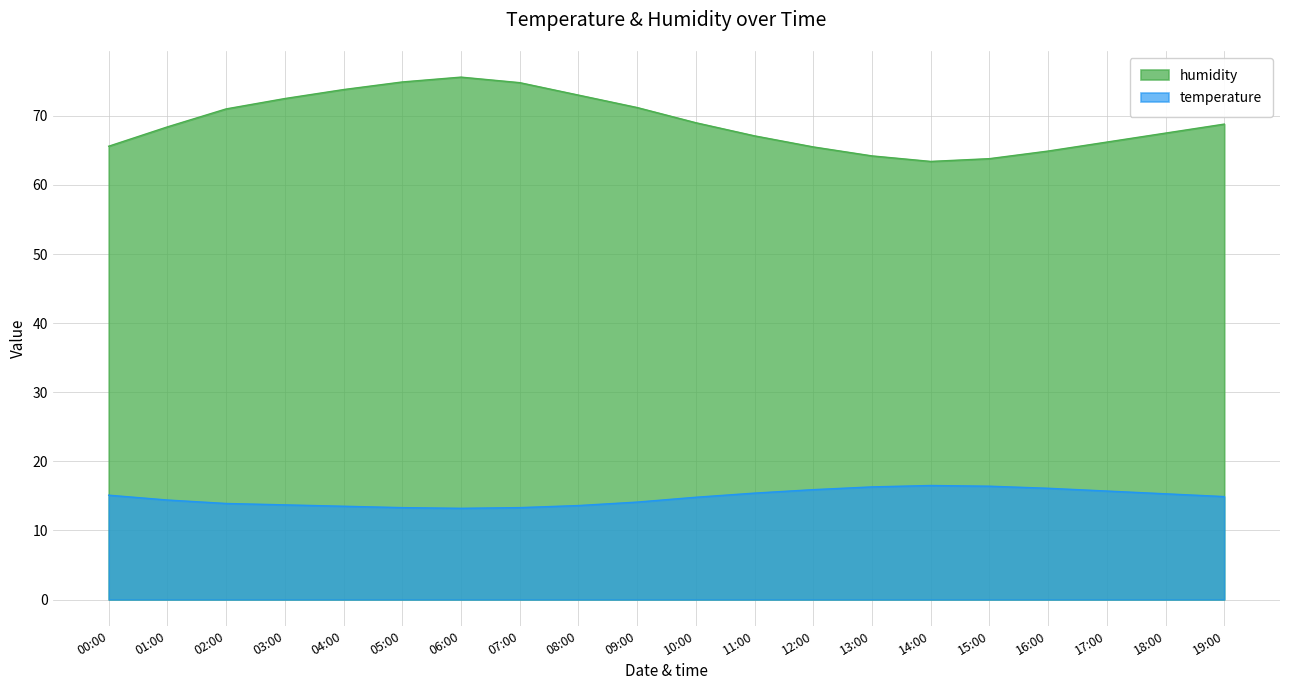

Reading left to right, what are all the values shown in this chart?

temperature: 15.1	14.4	13.9	13.7	13.5	13.3	13.2	13.3	13.6	14.1	14.8	15.4	15.9	16.3	16.5	16.4	16.1	15.7	15.3	14.9
humidity: 65.6	68.4	71.0	72.5	73.8	74.9	75.6	74.8	73.0	71.2	69.0	67.1	65.5	64.2	63.4	63.8	64.9	66.2	67.5	68.8